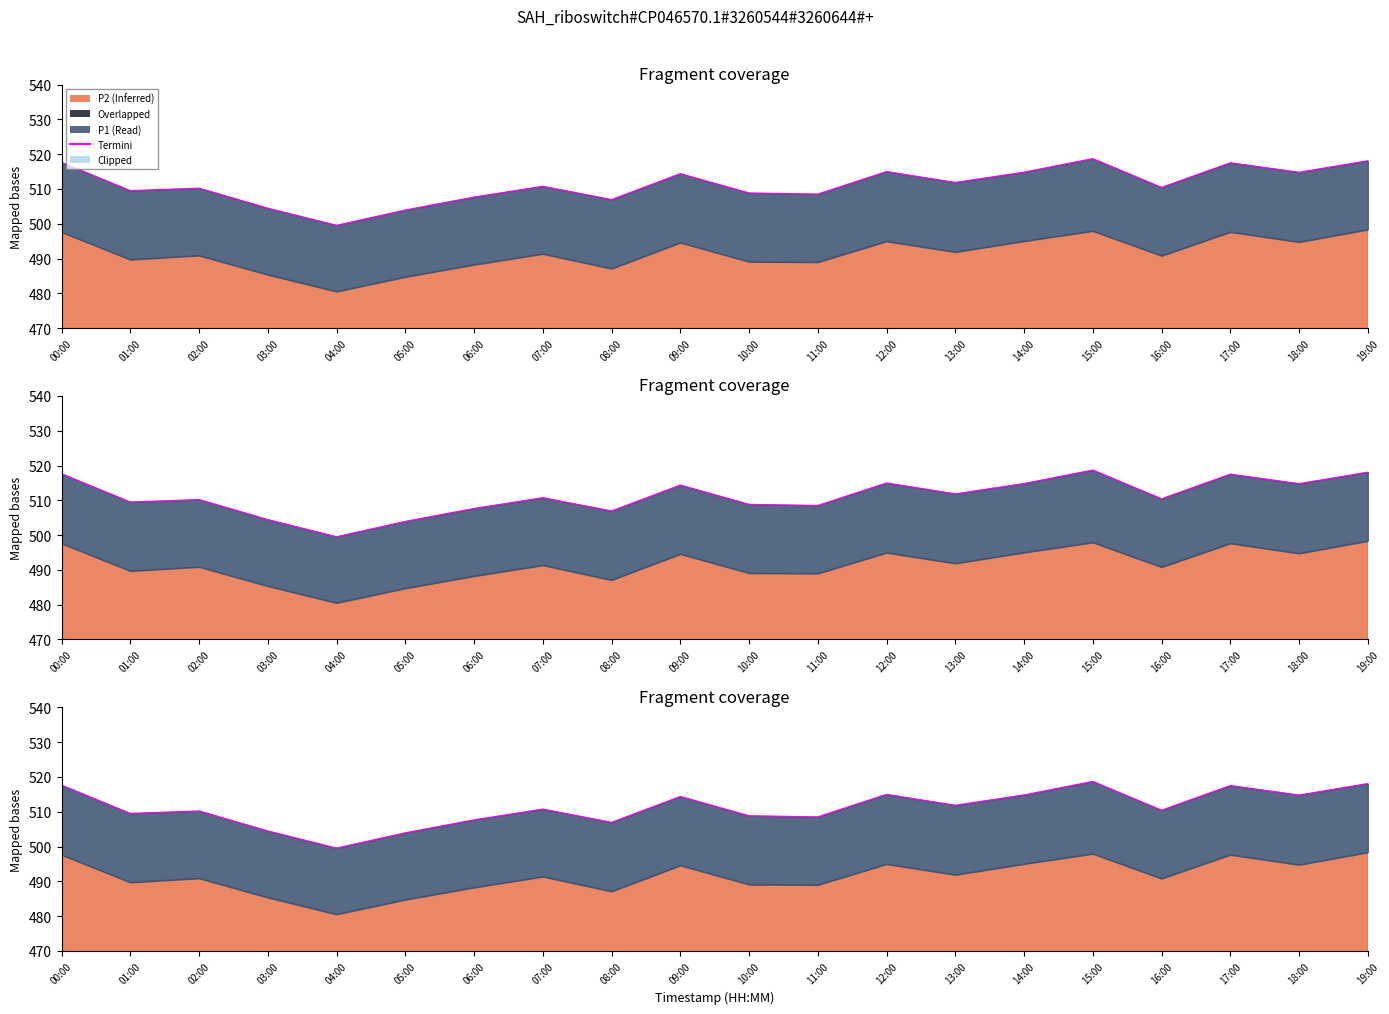

Which label corresponds to the largest value in the chart?

15:00